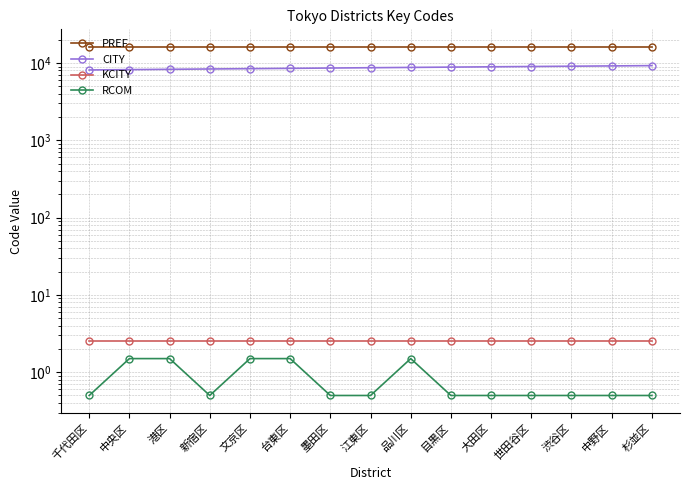

What is the difference between the highest and lowest values at 墨田区?

16199.5